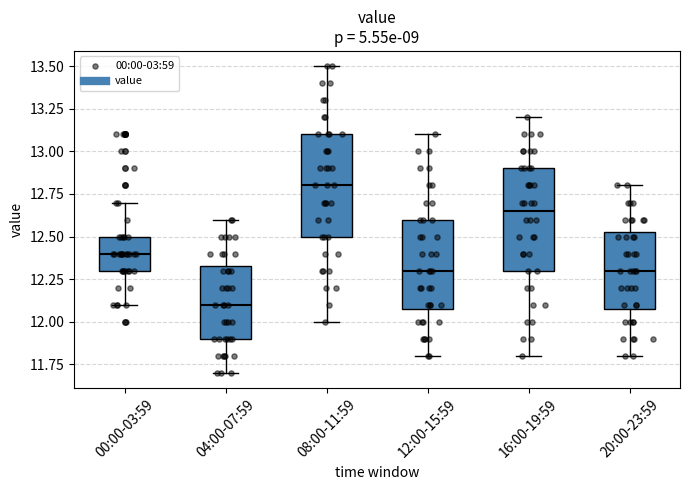

Which box's median line is the highest?

08:00-11:59